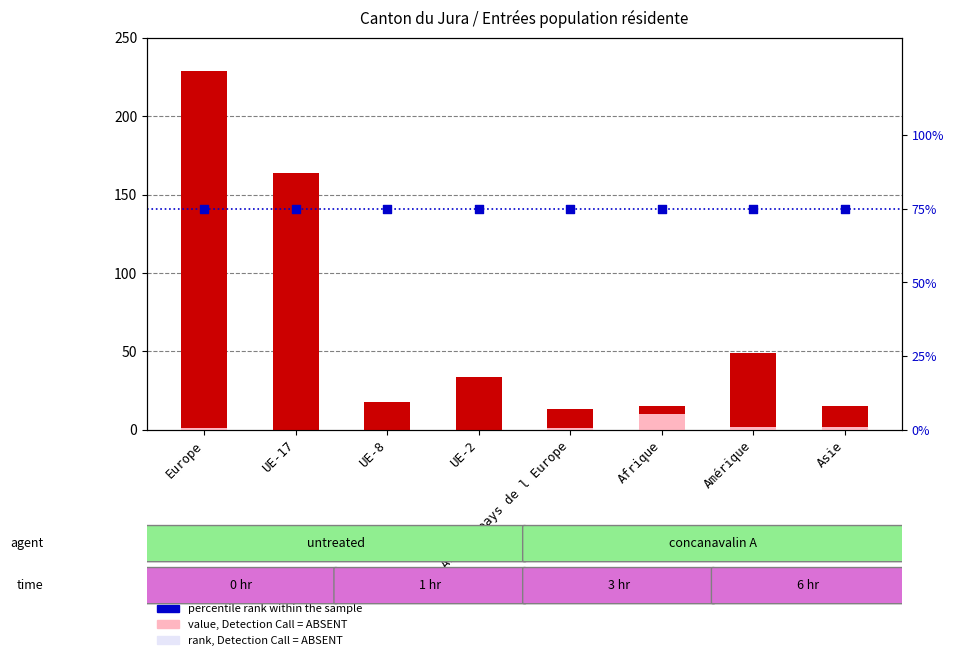

Which series has the largest total across all categories?

percentile rank within the sample